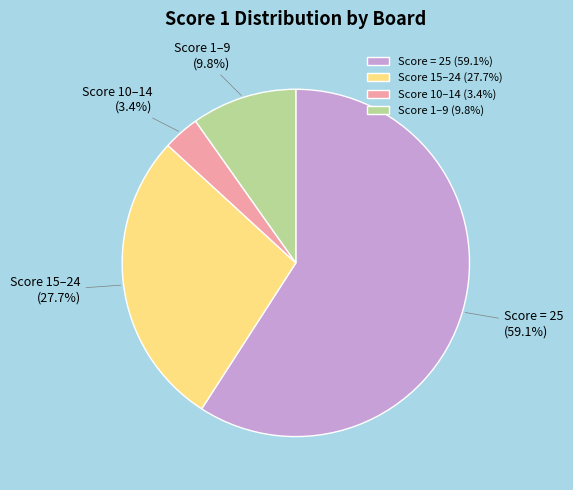

Is the sum of Score 15–24 and Score = 25 greater than half?

Yes